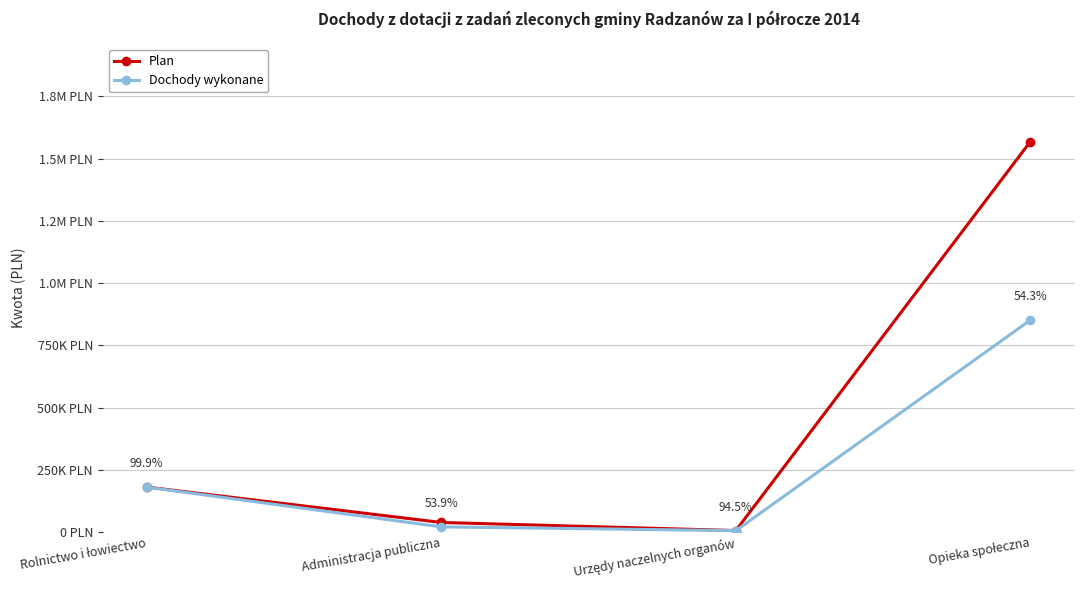

What is the difference between the highest and lowest values at Urzędy naczelnych organów?

329.3